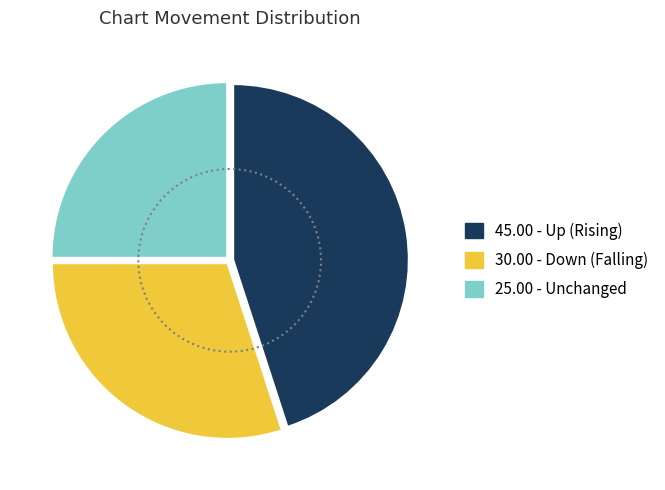

How many segments does this pie chart have?

3